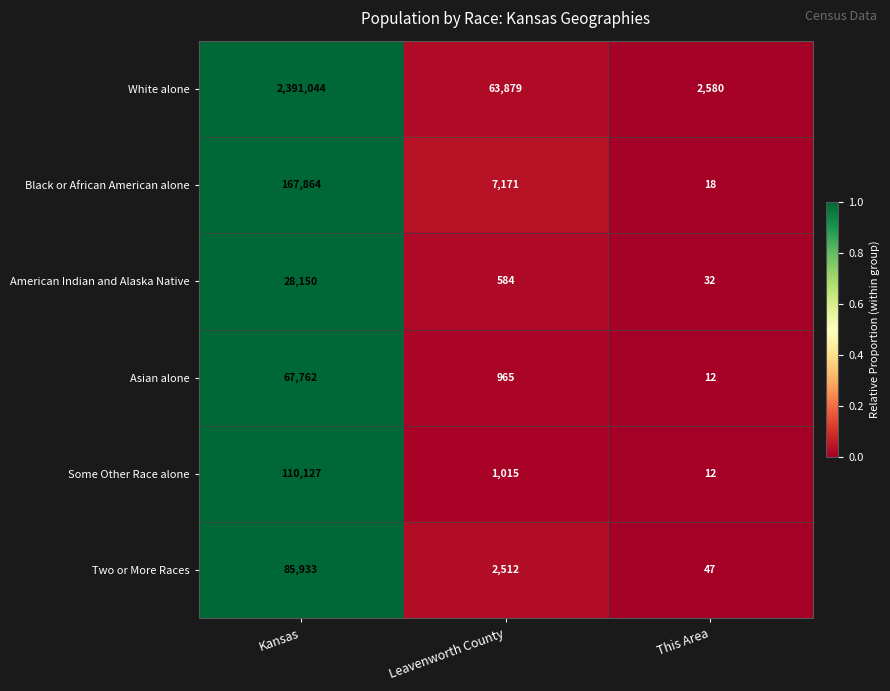

Which series has the largest total across all categories?

White alone